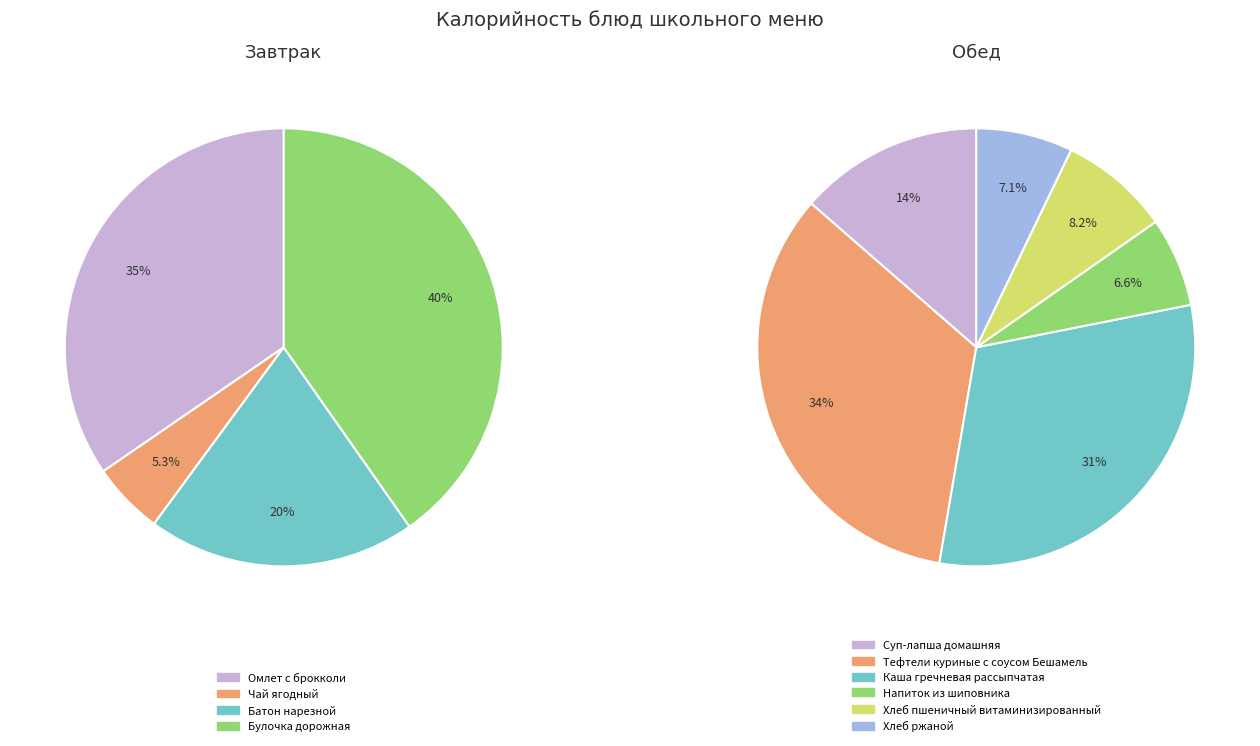

Does Чай ягодный represent more than half of the total?

No